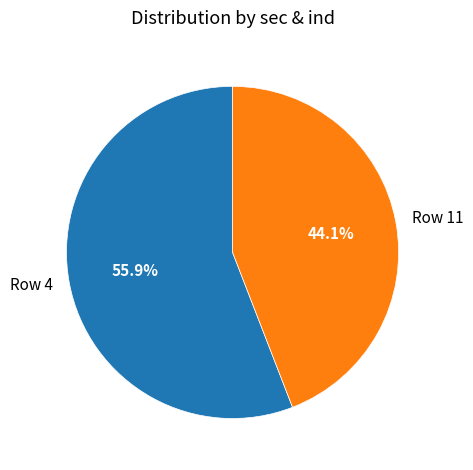

What is the largest slice in the pie chart?

Row 4